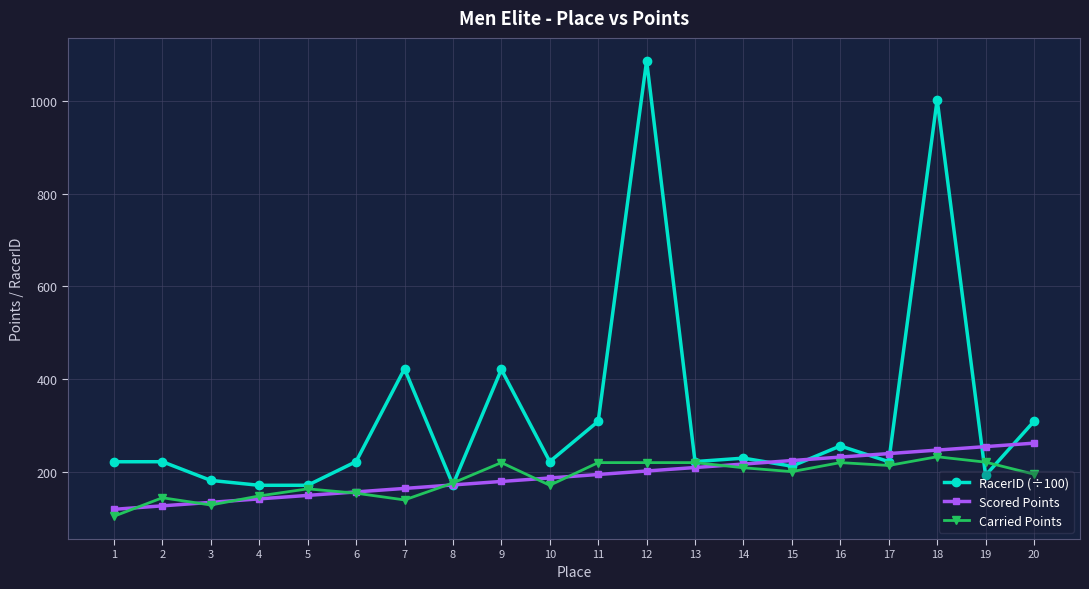

Which series ends up on top after the final intersection of Carried Points and Scored Points?

Scored Points